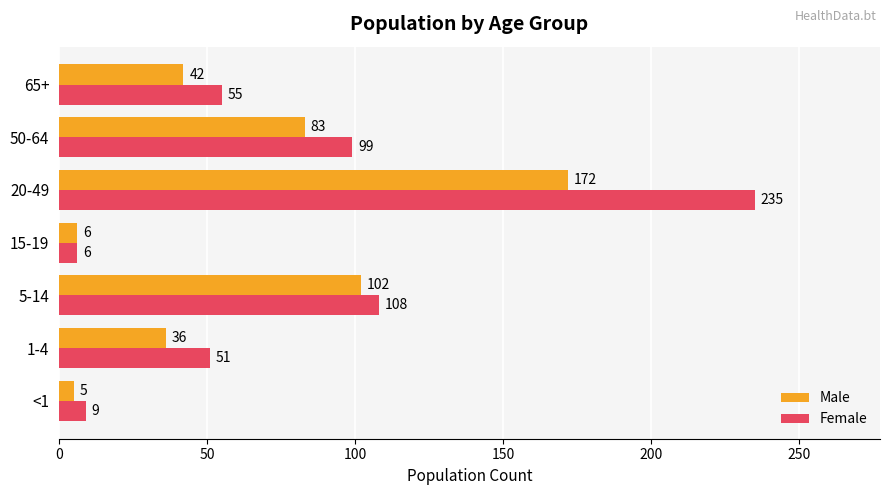

What is the difference between the second highest and second lowest values in the Female series?

99